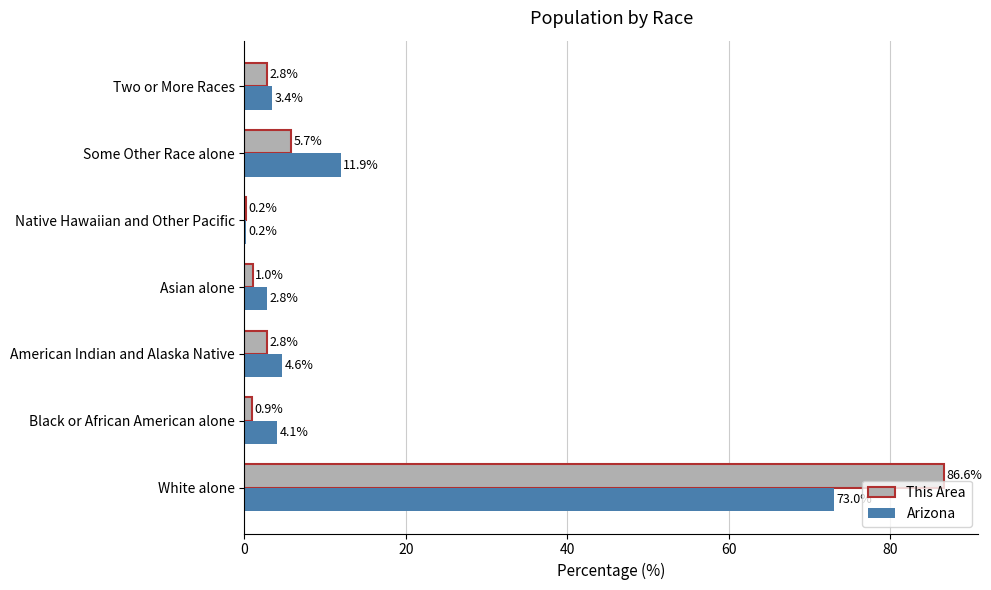

What is the sum of the This Area values at White alone and Black or African American alone?

87.5